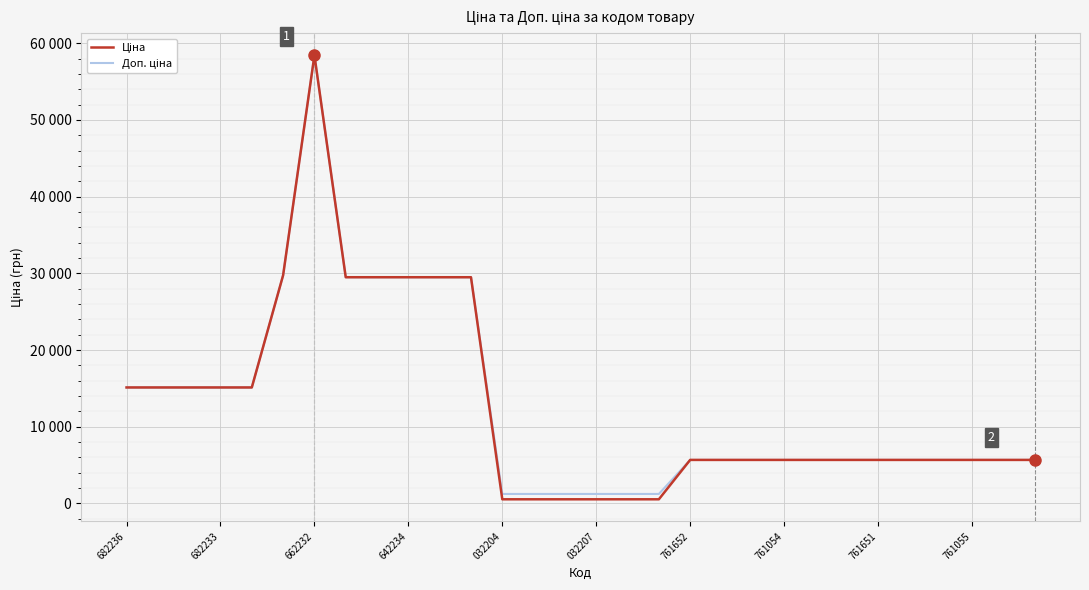

Is this an area chart (filled region under the line)?

No